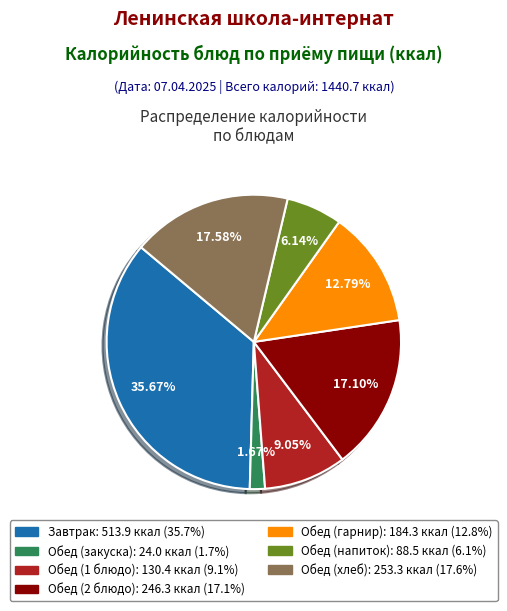

The Обед (закуска) slice represents 2% of the pie. True or false?

True